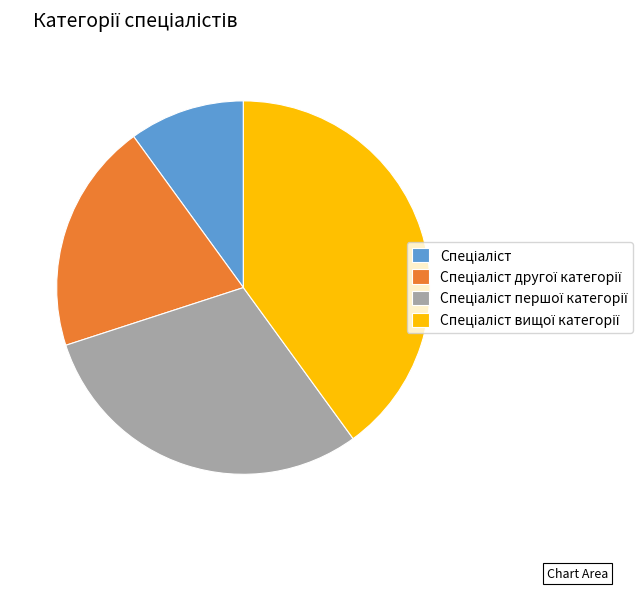

Does any single category account for the majority?

No